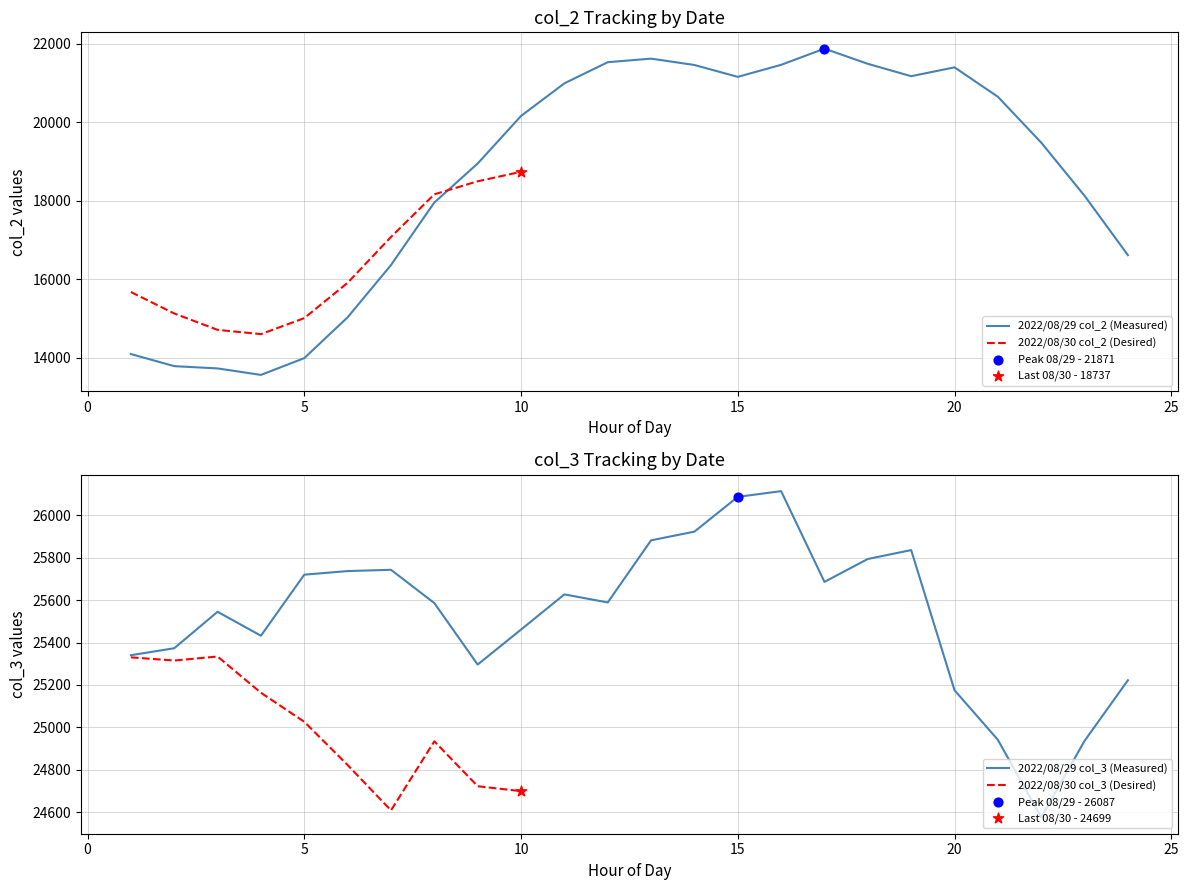

Which series has the largest total across all categories?

2022/08/29 col_3